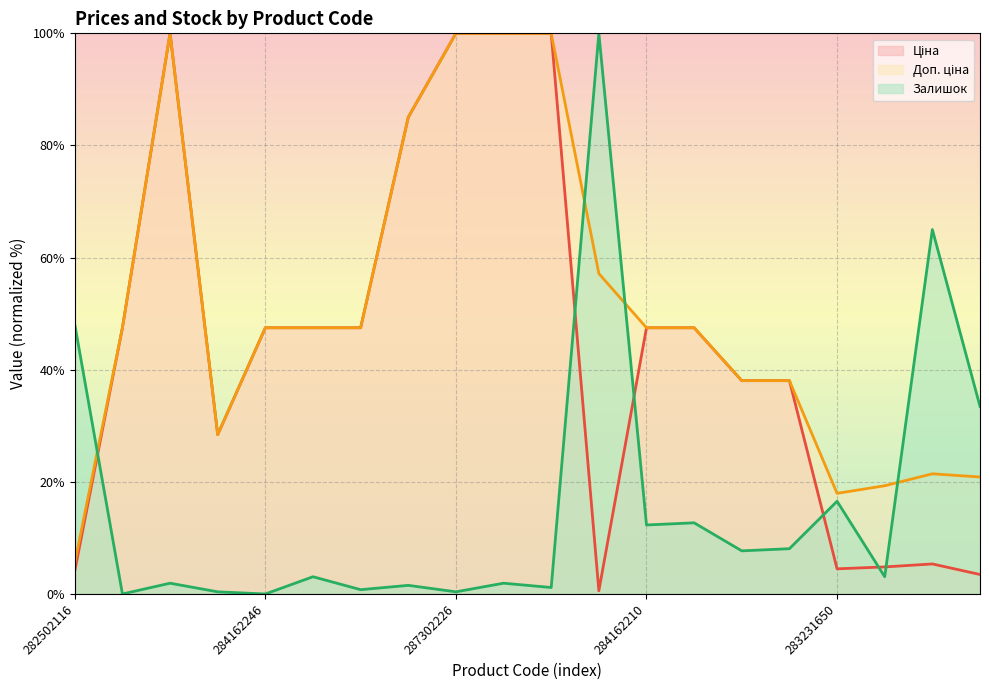

What is the total value across all series at 283231650?

39.0